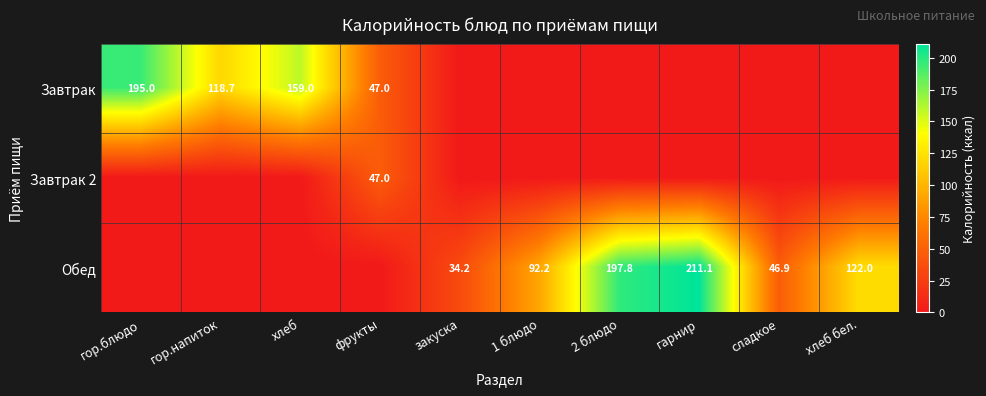

Which has a higher value, фрукты or сладкое?

фрукты